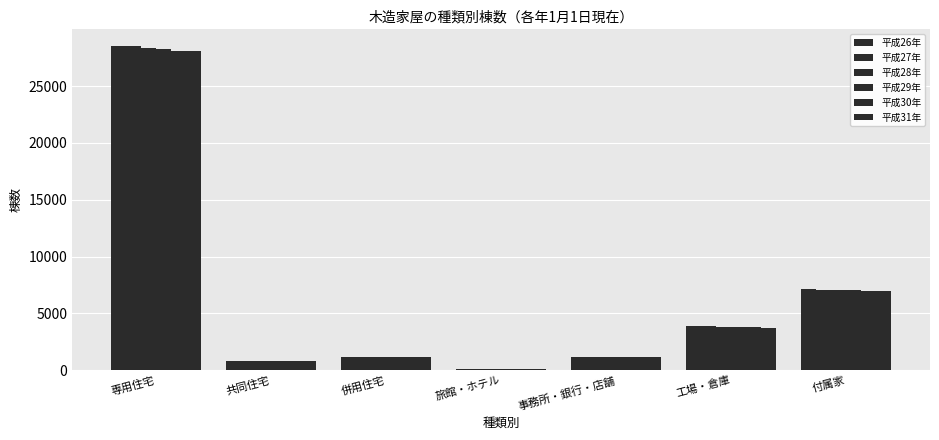

How many groups of bars are there?

7